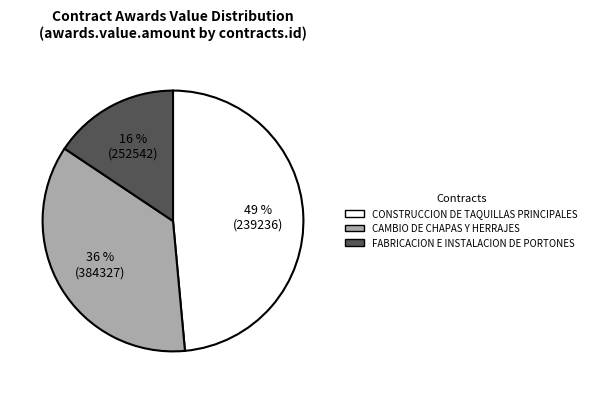

To the nearest percent, what is the average slice percentage?

33%